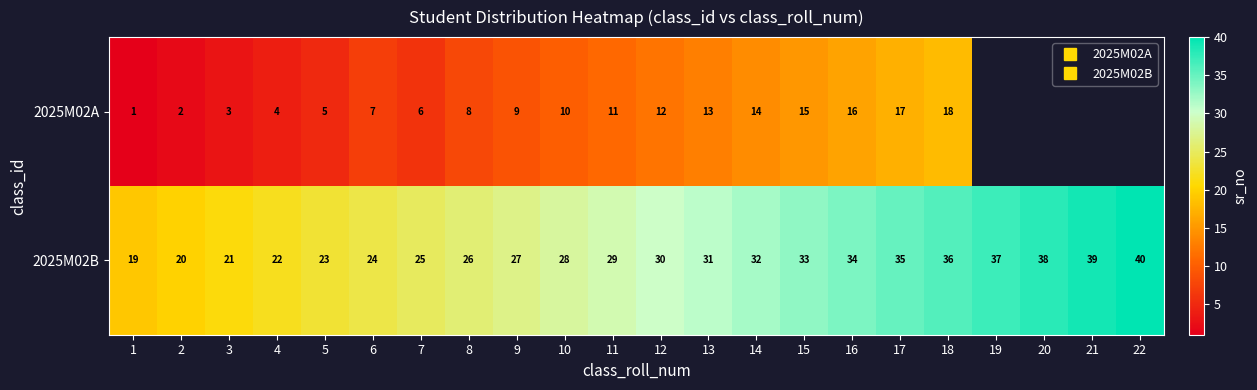

What is the approximate value of 2025M02B at 3?

21.0